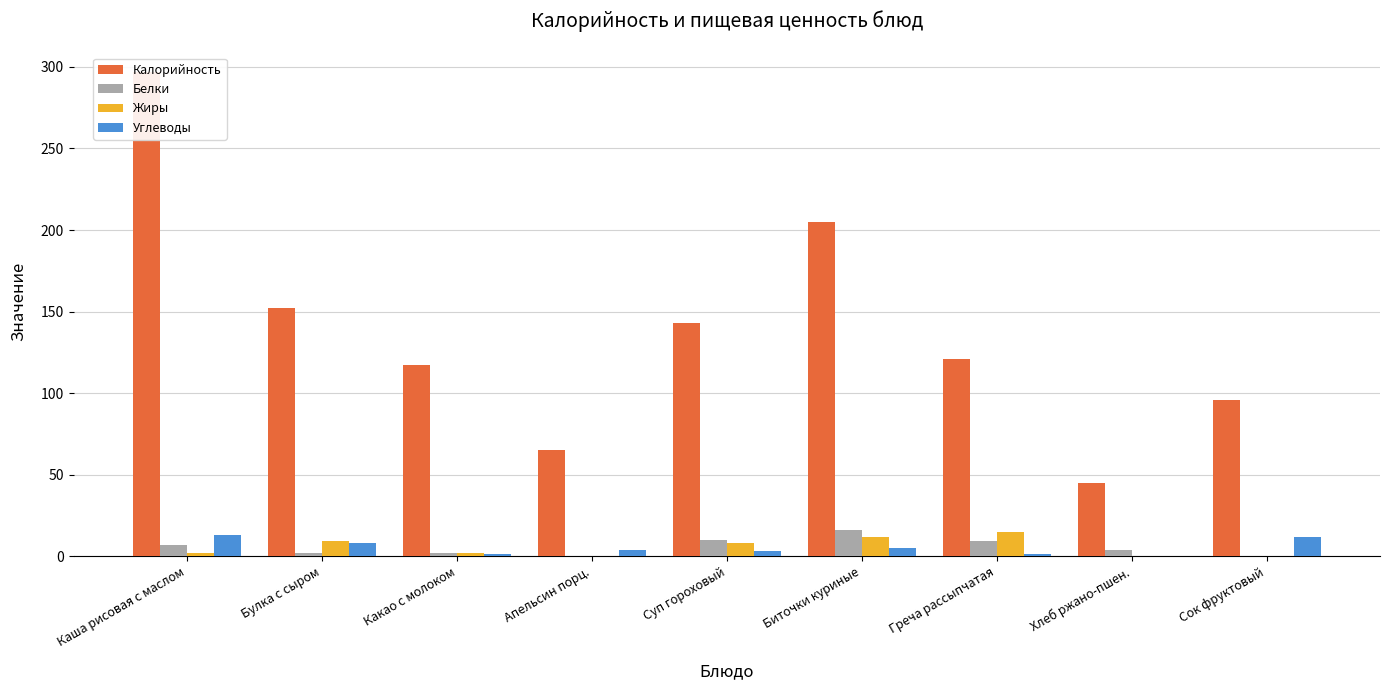

Which category has the highest value in the Углеводы series?

Каша рисовая с маслом